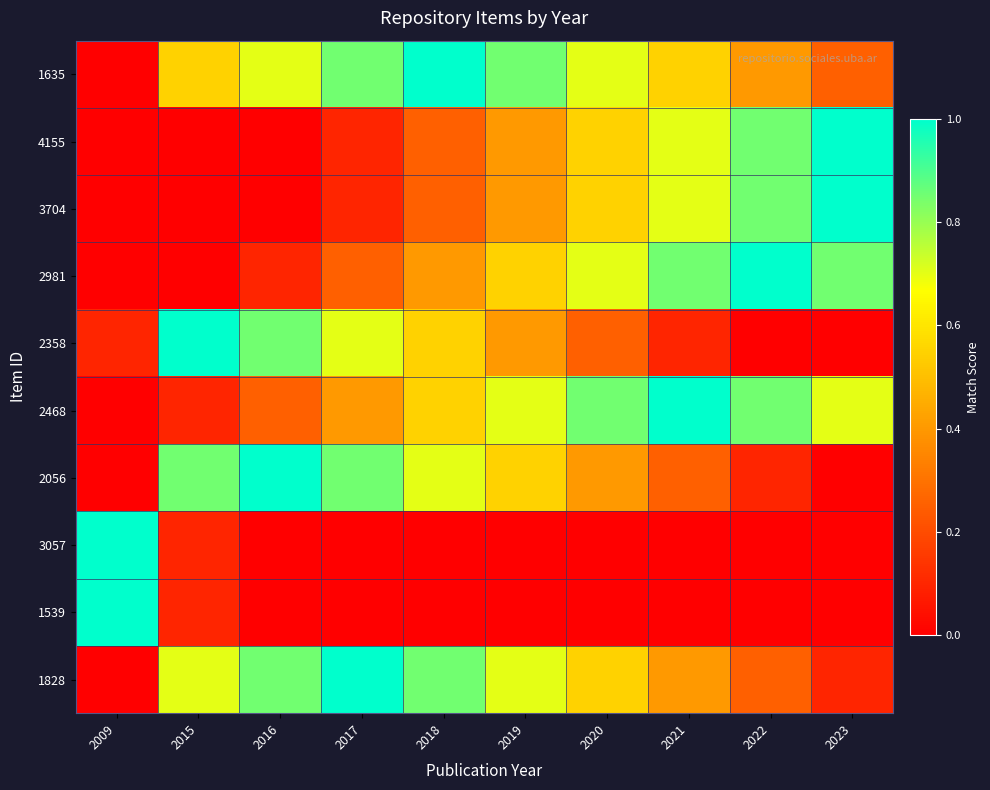

Reading left to right, what are all the values shown in this chart?

1635: 2009=0.0	2015=0.6	2016=0.7	2017=0.8	2018=1.0	2019=0.8	2020=0.7	2021=0.6	2022=0.4	2023=0.2
4155: 2009=0.0	2015=0.0	2016=0.0	2017=0.1	2018=0.2	2019=0.4	2020=0.6	2021=0.7	2022=0.8	2023=1.0
3704: 2009=0.0	2015=0.0	2016=0.0	2017=0.1	2018=0.2	2019=0.4	2020=0.6	2021=0.7	2022=0.8	2023=1.0
2981: 2009=0.0	2015=0.0	2016=0.1	2017=0.2	2018=0.4	2019=0.6	2020=0.7	2021=0.8	2022=1.0	2023=0.8
2358: 2009=0.1	2015=1.0	2016=0.8	2017=0.7	2018=0.6	2019=0.4	2020=0.2	2021=0.1	2022=0.0	2023=0.0
2468: 2009=0.0	2015=0.1	2016=0.2	2017=0.4	2018=0.6	2019=0.7	2020=0.8	2021=1.0	2022=0.8	2023=0.7
2056: 2009=0.0	2015=0.8	2016=1.0	2017=0.8	2018=0.7	2019=0.6	2020=0.4	2021=0.2	2022=0.1	2023=0.0
3057: 2009=1.0	2015=0.1	2016=0.0	2017=0.0	2018=0.0	2019=0.0	2020=0.0	2021=0.0	2022=0.0	2023=0.0
1539: 2009=1.0	2015=0.1	2016=0.0	2017=0.0	2018=0.0	2019=0.0	2020=0.0	2021=0.0	2022=0.0	2023=0.0
1828: 2009=0.0	2015=0.7	2016=0.8	2017=1.0	2018=0.8	2019=0.7	2020=0.6	2021=0.4	2022=0.2	2023=0.1